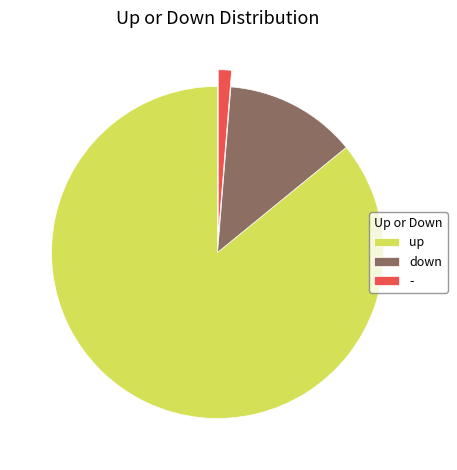

Is it true that - is 11% of the pie?

False